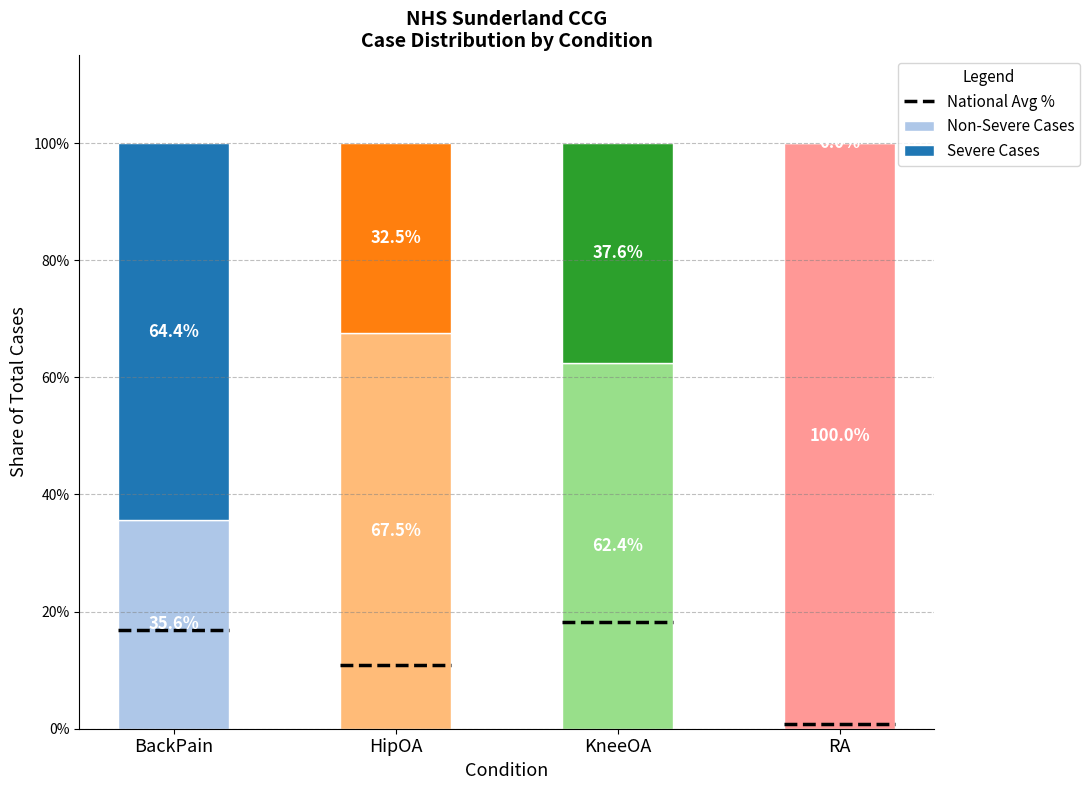

How many groups of bars are there?

4